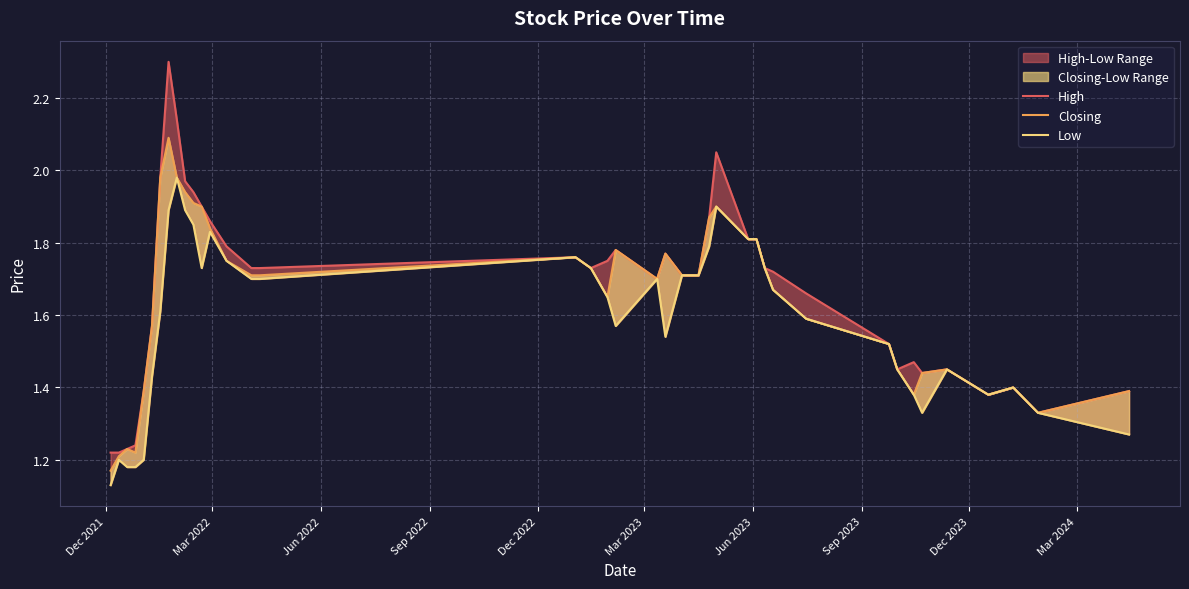

At how many categories does at least one series exceed 1?

40